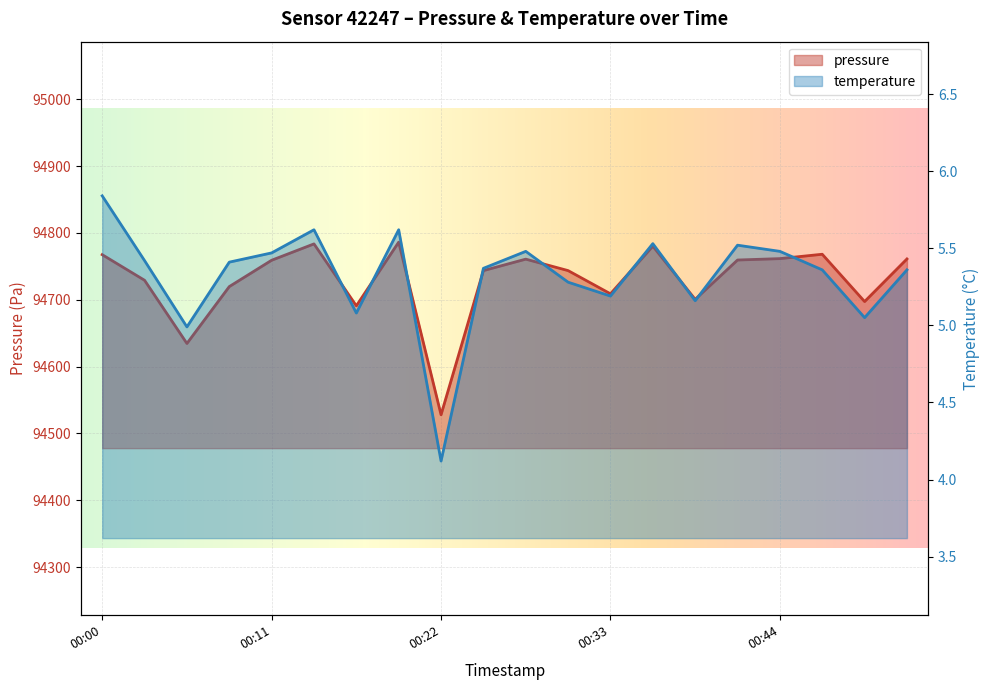

What is the minimum value shown in the chart?

4.1